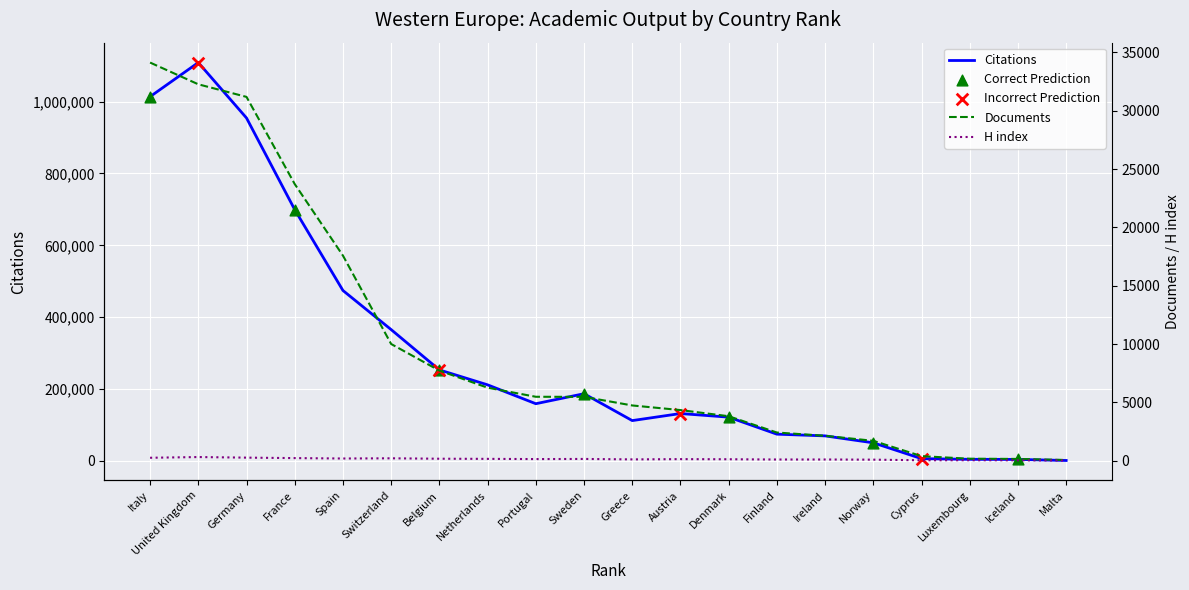

Which series contains the lowest Y value?

H index